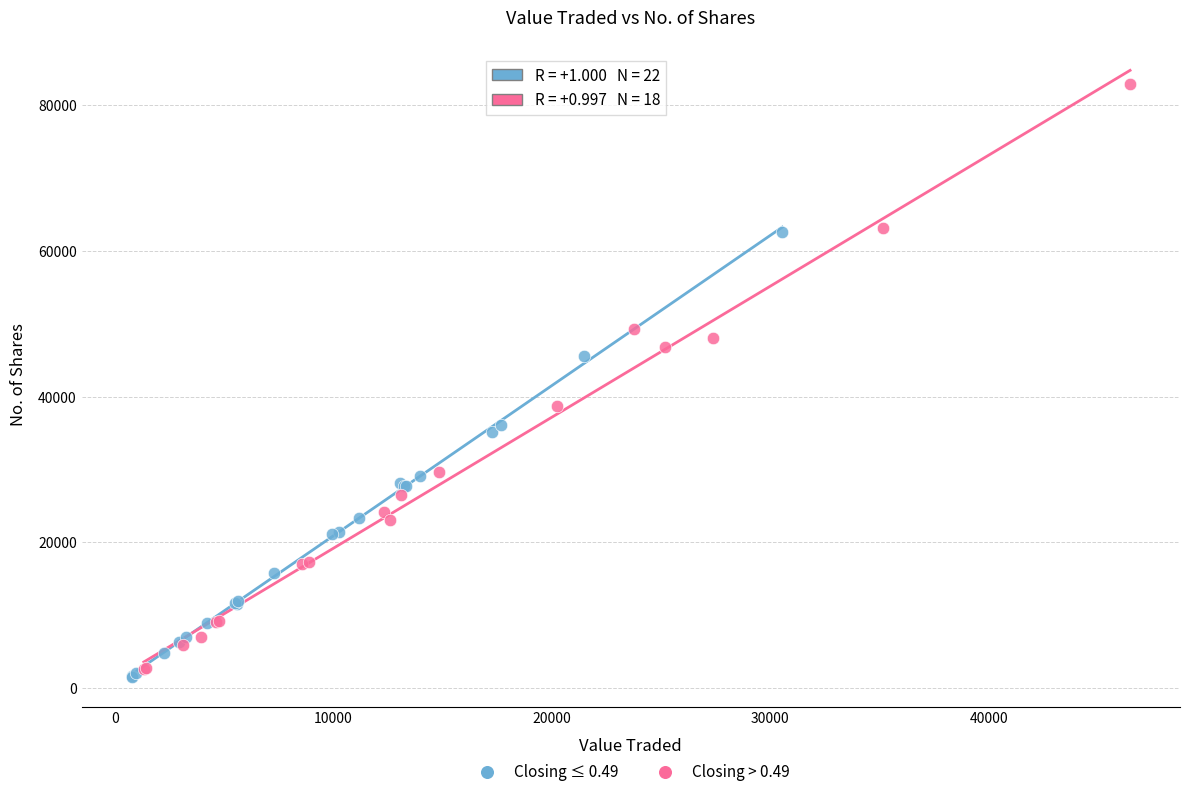

Which series reaches the maximum Y coordinate?

Closing > 0.49